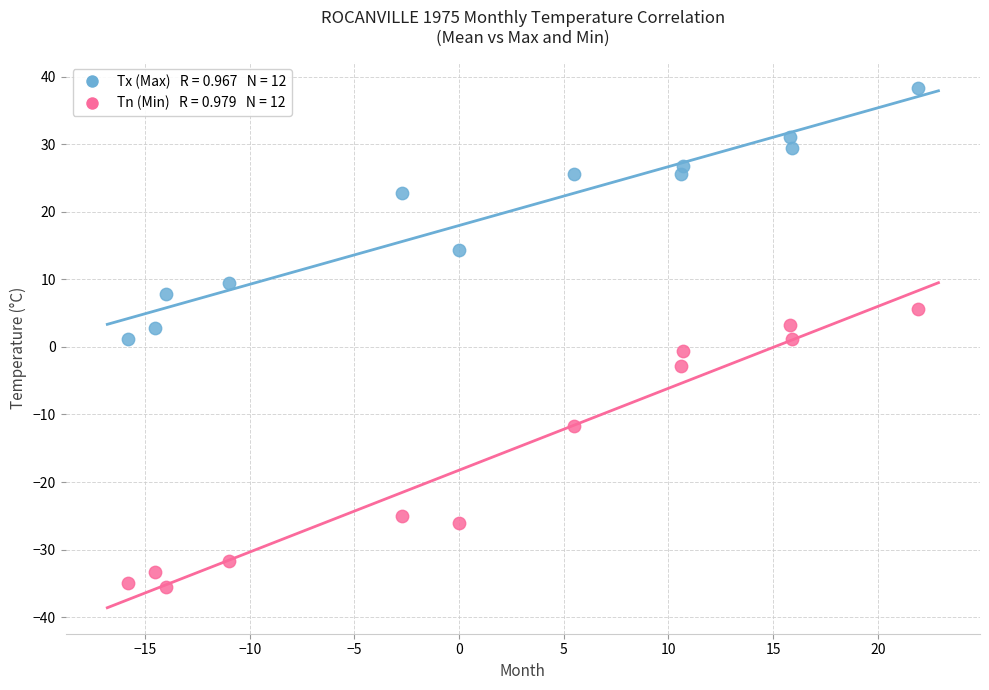

Across all data points, what is the range of X values (max minus min)?

37.7